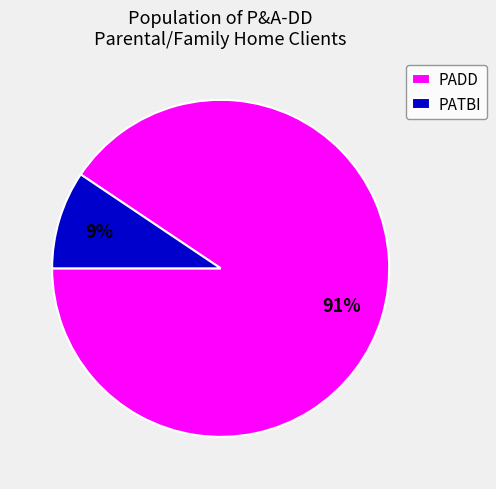

True or false: PADD accounts for 99% of the total.

False